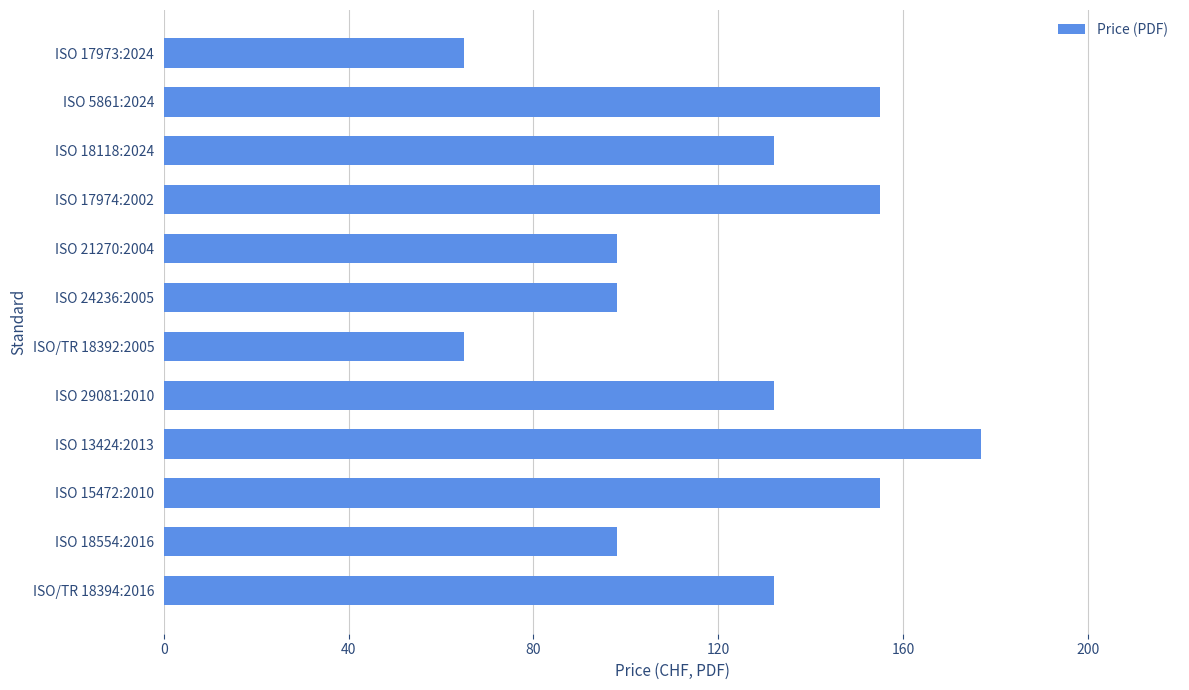

True or false: the data shows 155 at ISO 17974:2002.

True